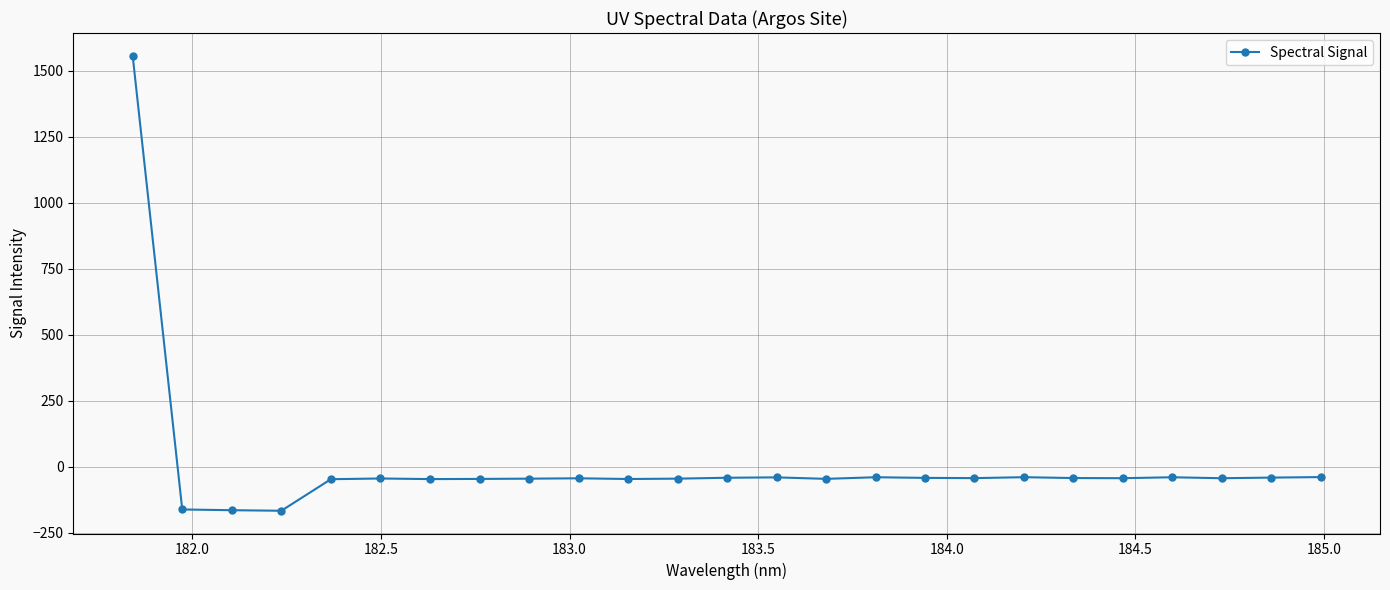

True or false: the data has more than 0 interior local peaks.

True